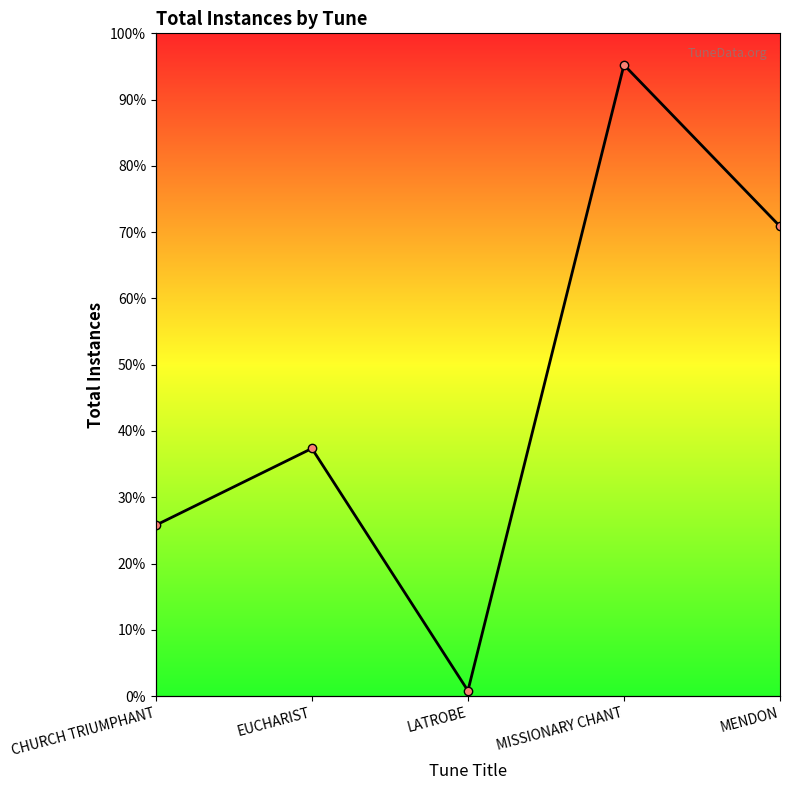

Approximately how many times larger is the value at EUCHARIST compared to CHURCH TRIUMPHANT?

1.4